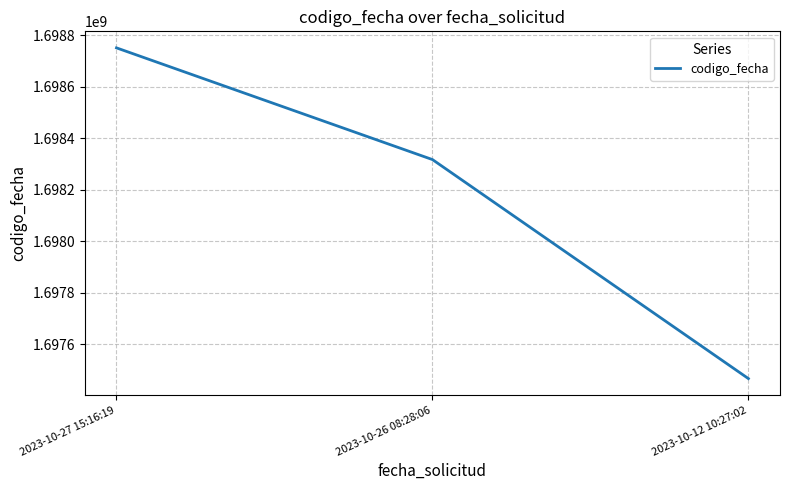

The value at 2023-10-12 10:27:02 is 1697466771. True or false?

True